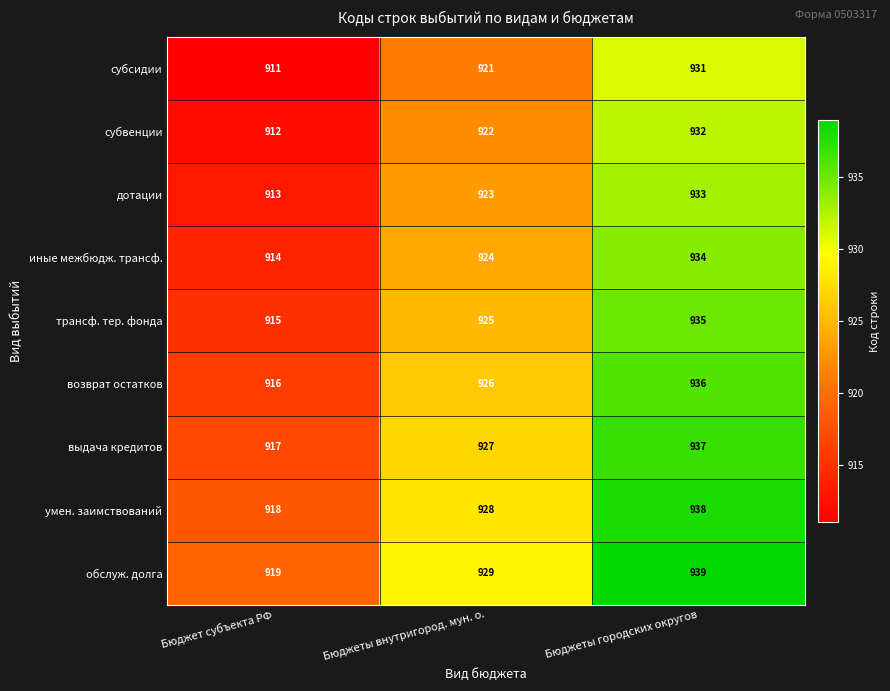

What is the total value across all series at Бюджеты городских округов?

8415